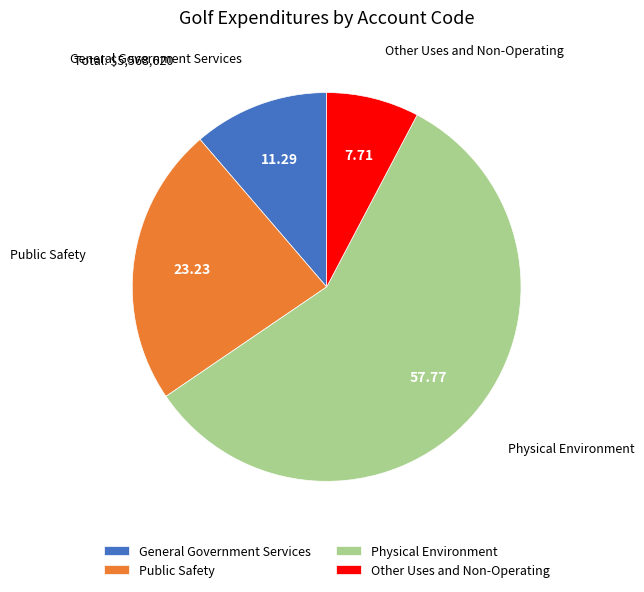

Rank the categories by value from lowest to highest.

Other Uses and Non-Operating, General Government Services, Public Safety, Physical Environment